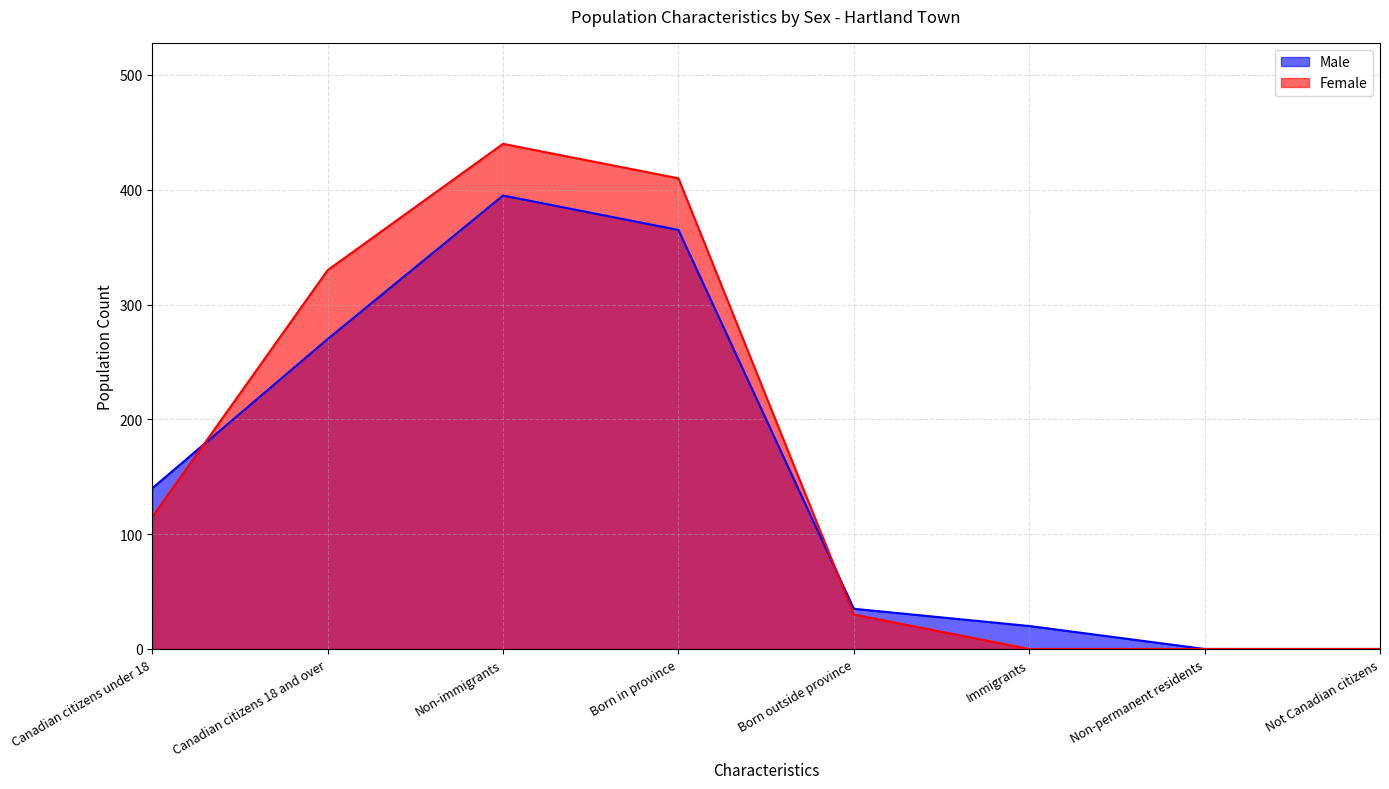

In Male, how many points are higher than both neighbors (excluding endpoints)?

1